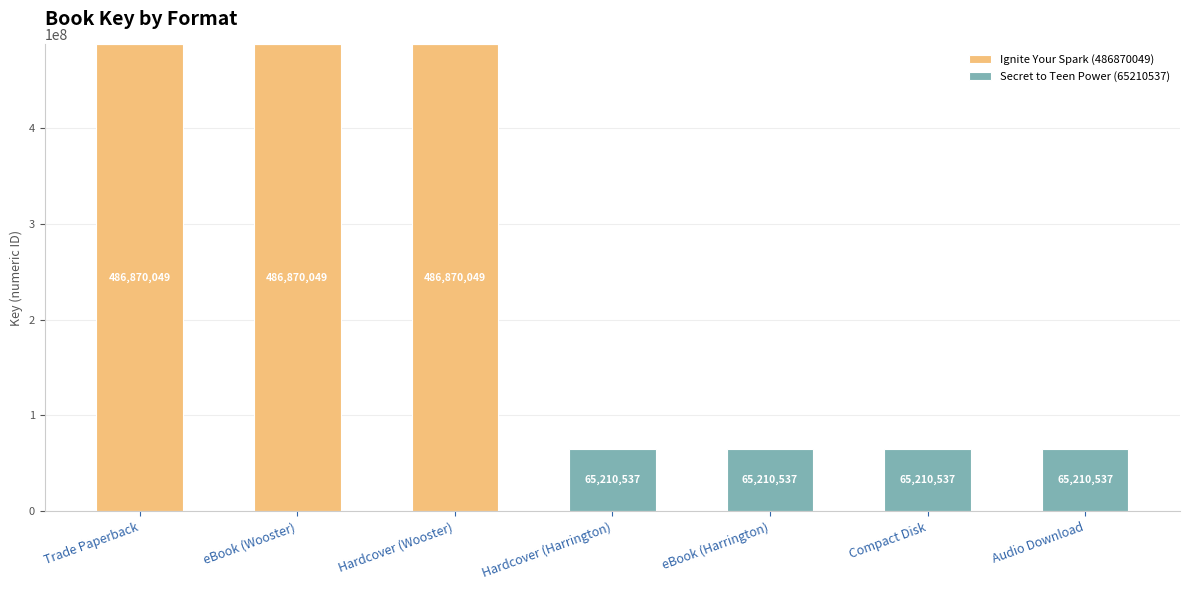

What is the maximum value for Ignite Your Spark (486870049)?

486870049